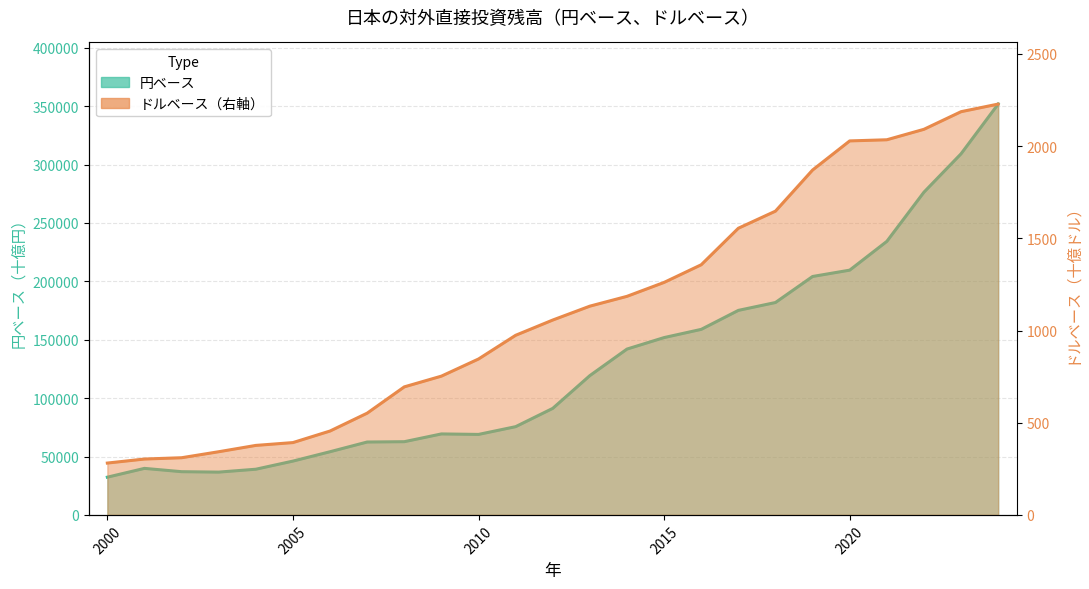

The value of 円ベース at 2007 is 62415.8. True or false?

True